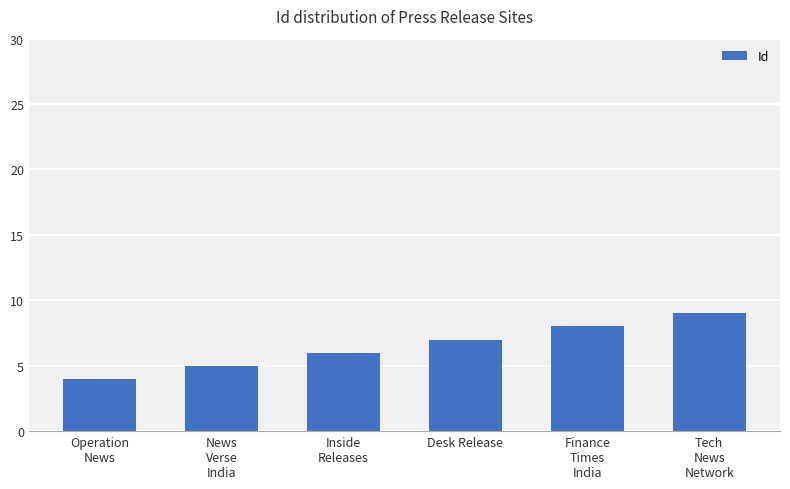

What is the ratio of the value at Finance
Times
India to the value at Inside
Releases?

1.3